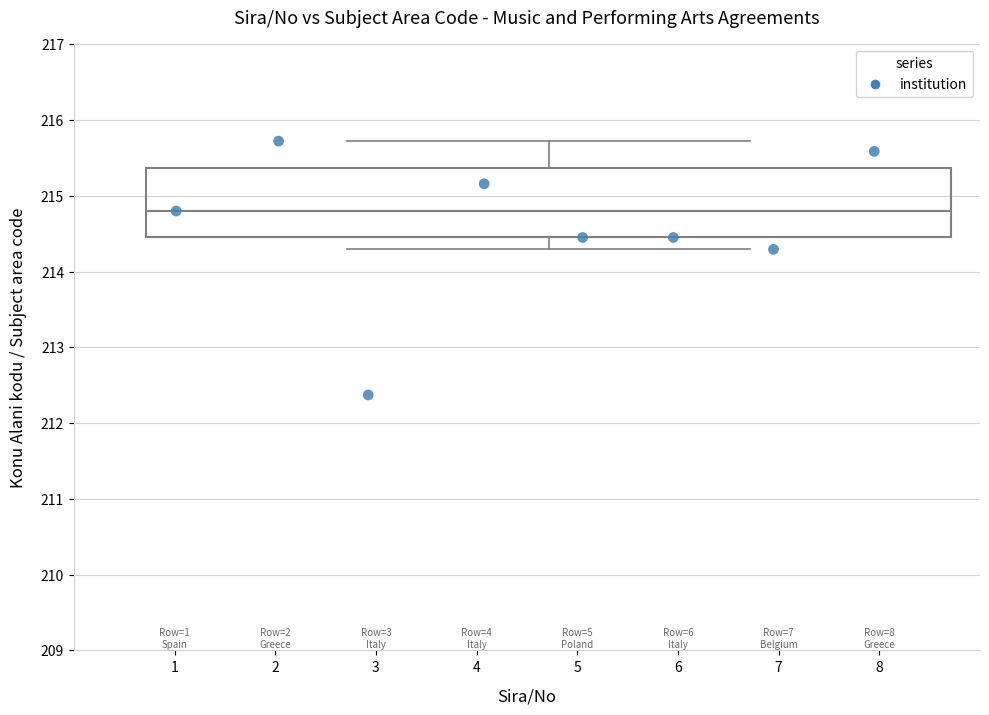

What is the average Y value?

214.6